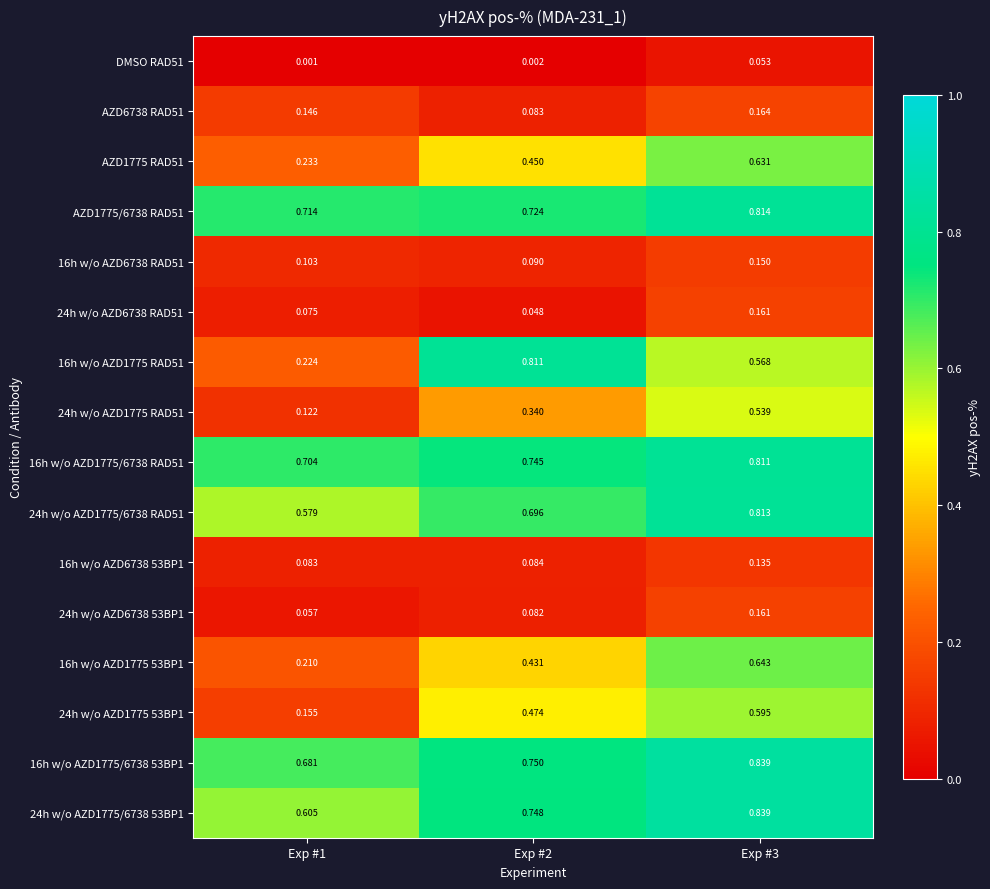

Is the value of 24h w/o AZD6738 53BP1 at Exp #1 greater than the value of AZD1775 RAD51 at Exp #1?

No